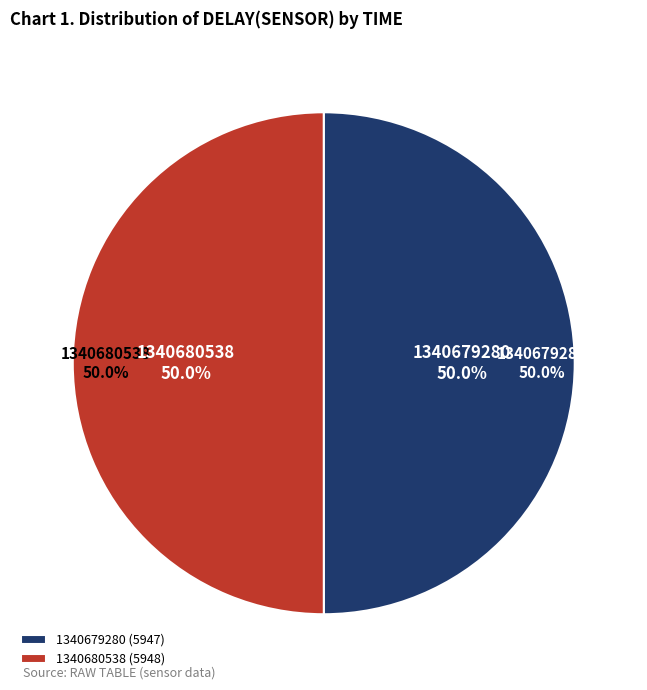

What percentage is the 1340679280 slice, to the nearest percent?

50%